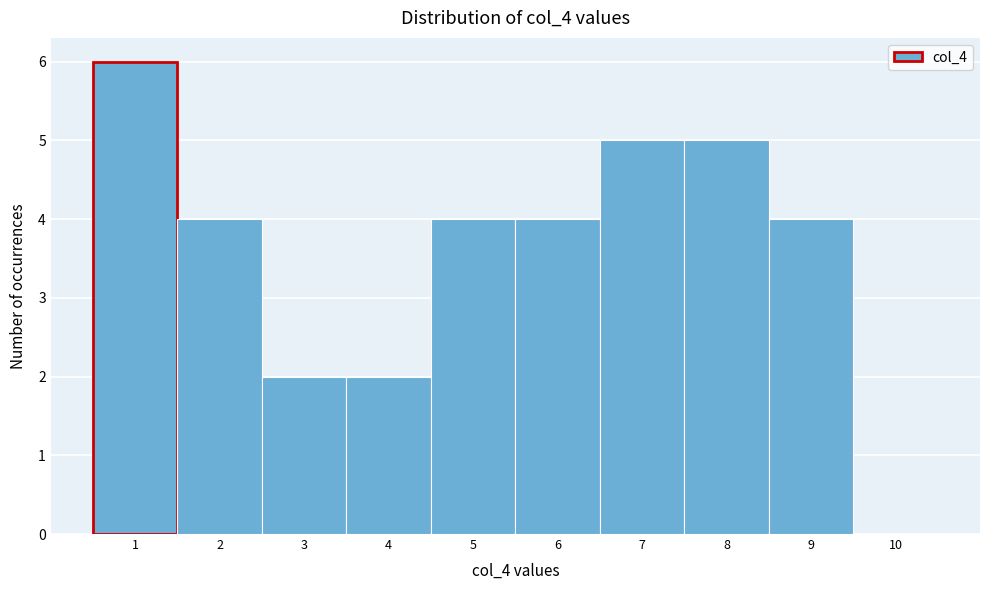

Which range on the x-axis has the tallest bar?

0.5 to 1.5